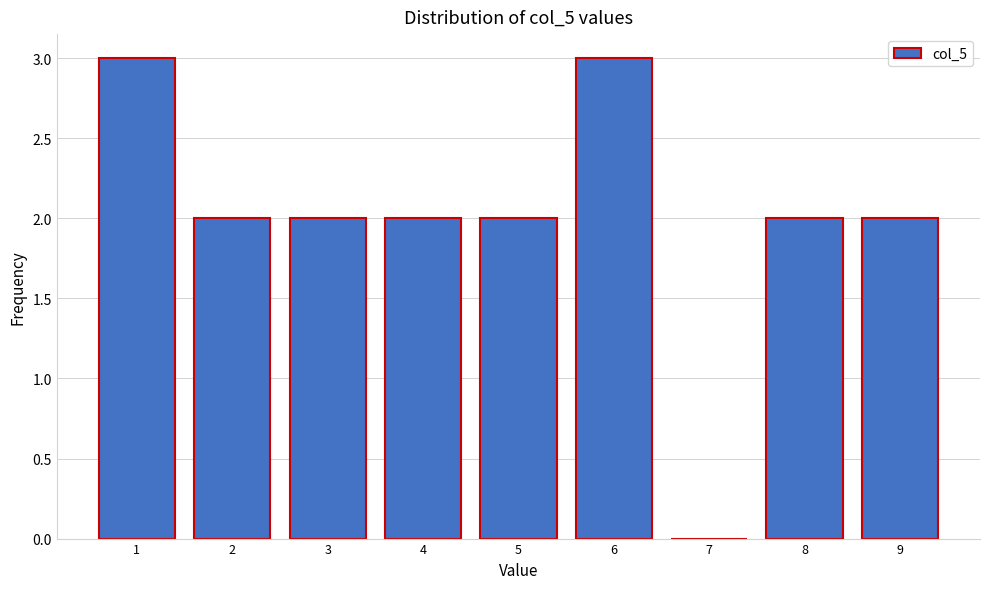

Reading left to right, transcribe all the data shown in this chart.

1=3	2=2	3=2	4=2	5=2	6=3	7=0	8=2	9=2